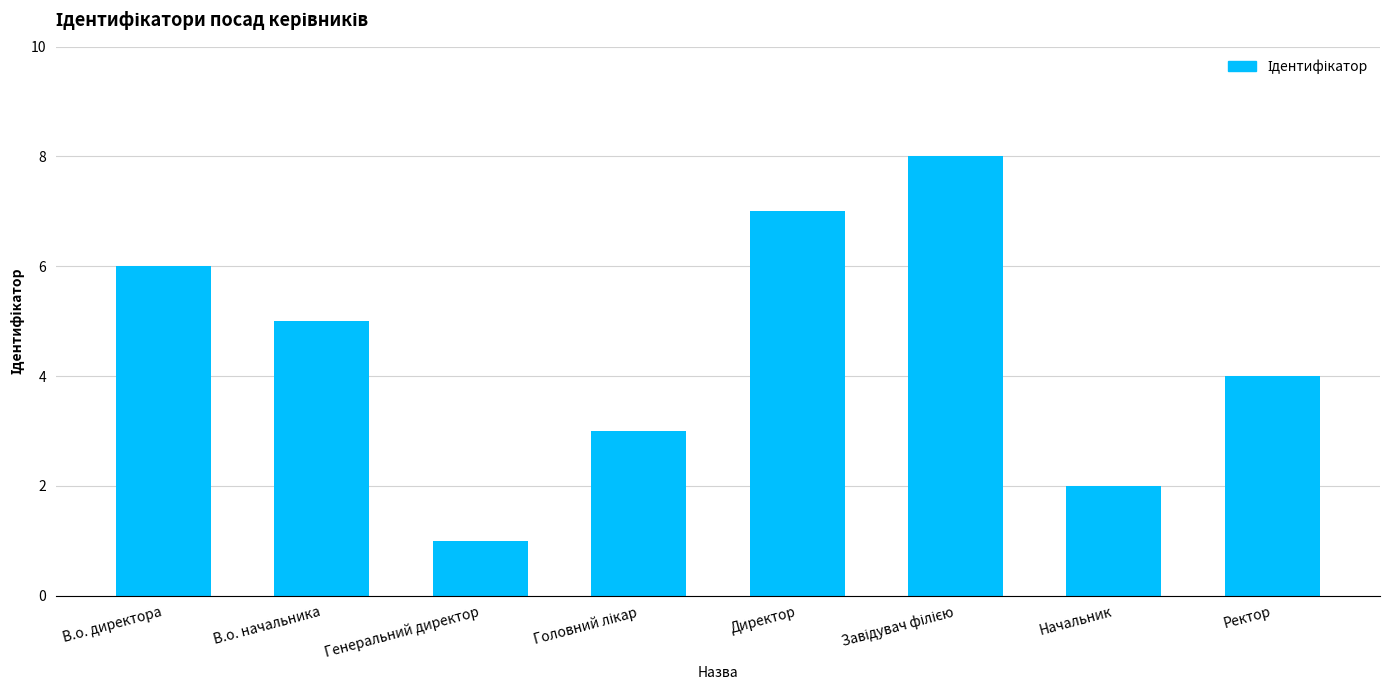

Between Начальник and В.о. директора, which is larger?

В.о. директора